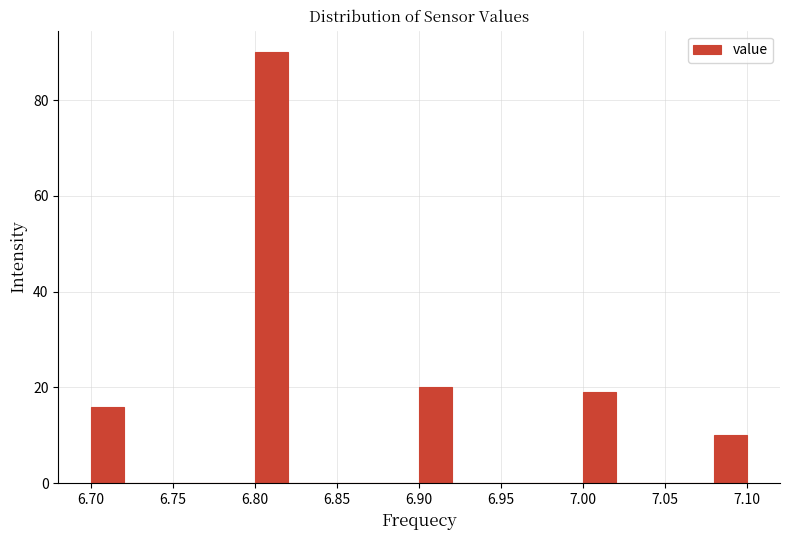

Reading left to right, list every bar in this chart as the range it spans on the x-axis followed by its height. The values are not printed on the chart, so give them approximately, as read against the axis.

6.70 to 6.72: 16
6.72 to 6.74: 0
6.74 to 6.76: 0
6.76 to 6.78: 0
6.78 to 6.80: 0
6.80 to 6.82: 90
6.82 to 6.84: 0
6.84 to 6.86: 0
6.86 to 6.88: 0
6.88 to 6.90: 0
6.90 to 6.92: 20
6.92 to 6.94: 0
6.94 to 6.96: 0
6.96 to 6.98: 0
6.98 to 7.00: 0
7.00 to 7.02: 20
7.02 to 7.04: 0
7.04 to 7.06: 0
7.06 to 7.08: 0
7.08 to 7.10: 10